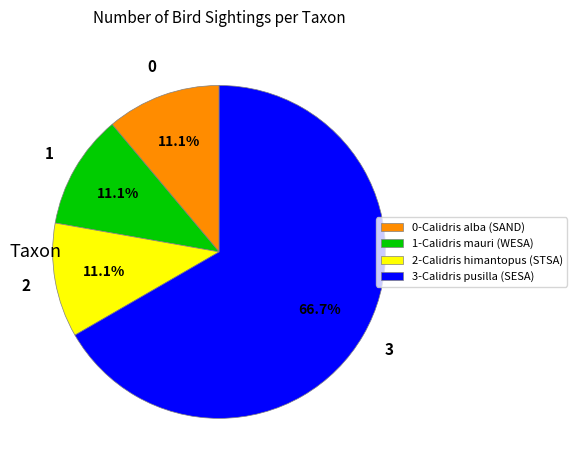

What portion of the pie excludes 2-Calidris himantopus (STSA)?

88.9%